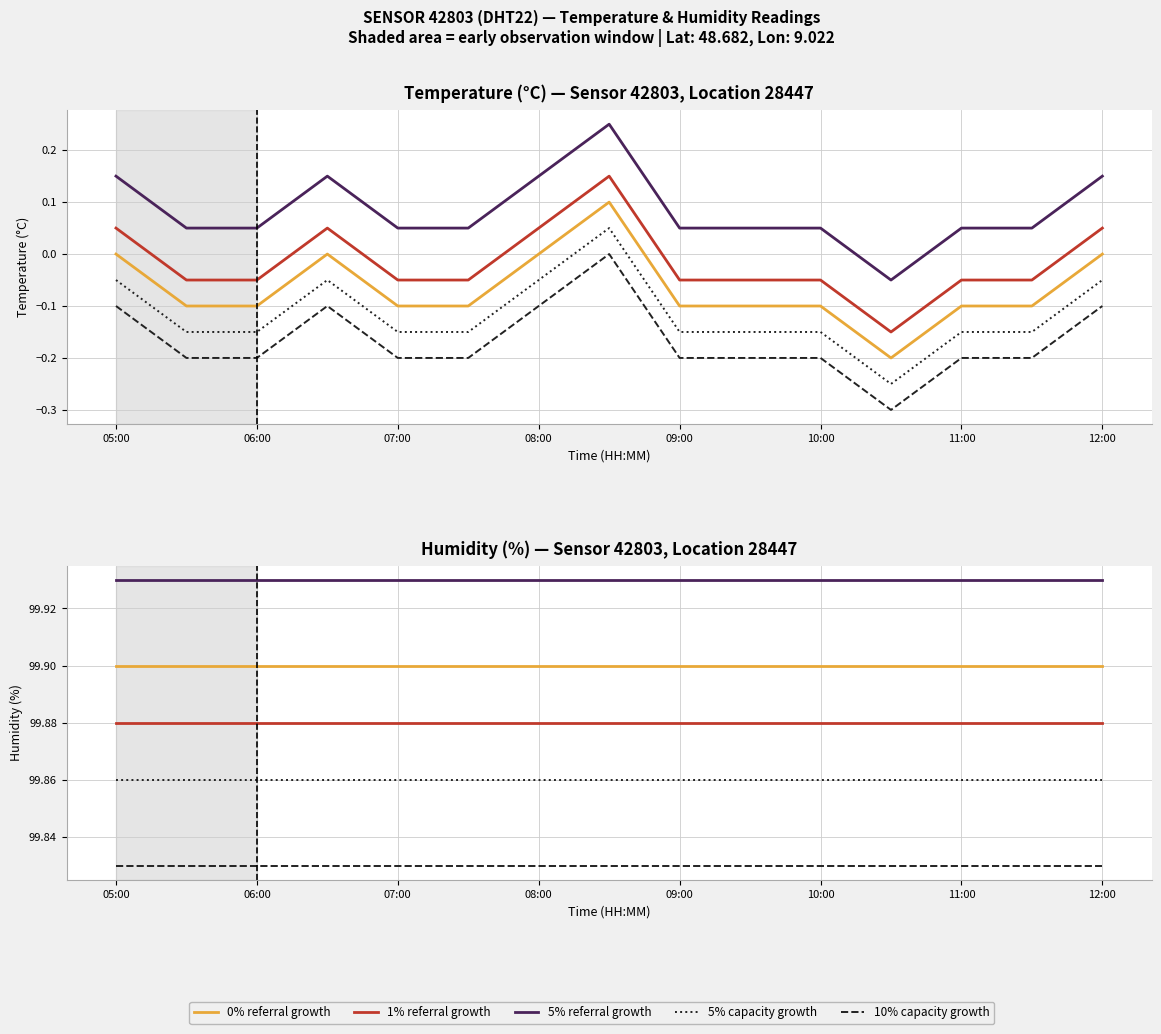

Count the number of categories in the chart.

15